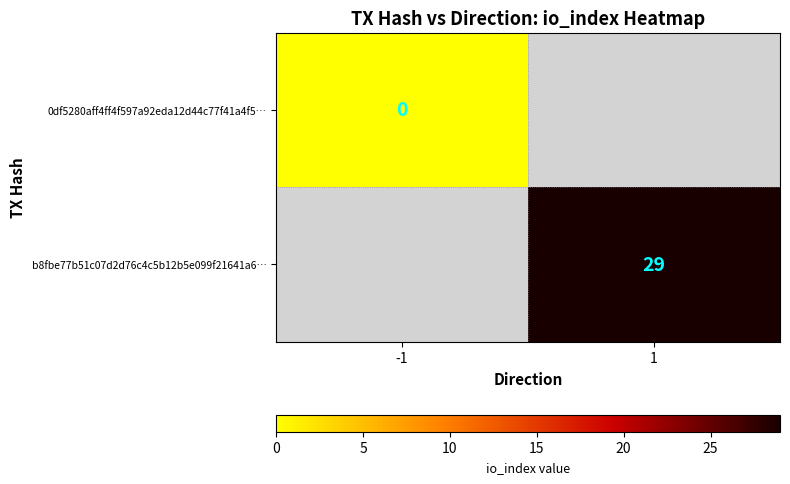

The value of b8fbe77b51c07d2d76c4c5b12b5e099f21641a6… at 1 is 42.8. True or false?

False